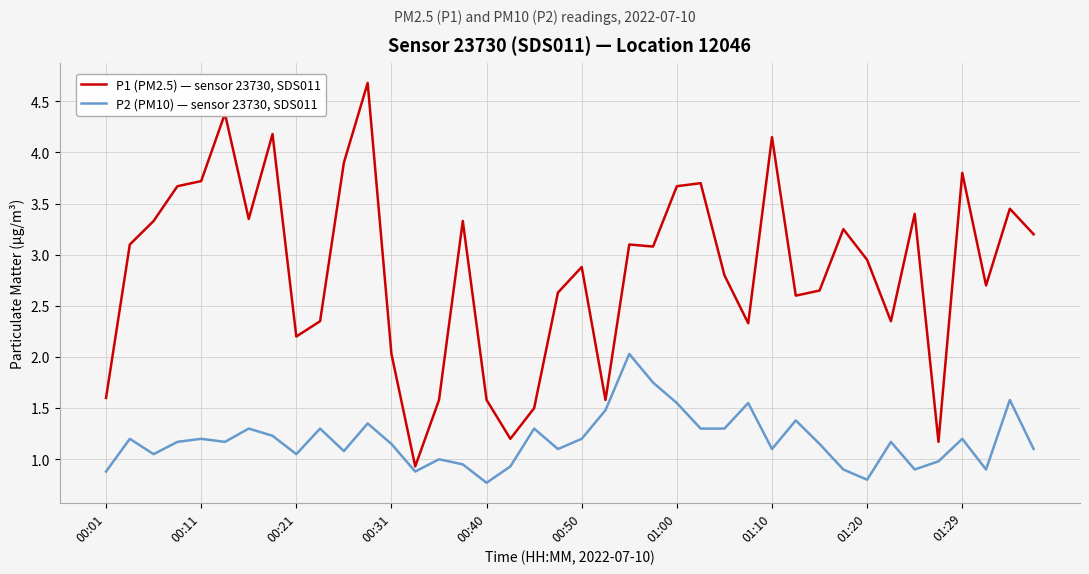

What is the average value of the P1 (PM2.5) — sensor 23730, SDS011 series?

2.9